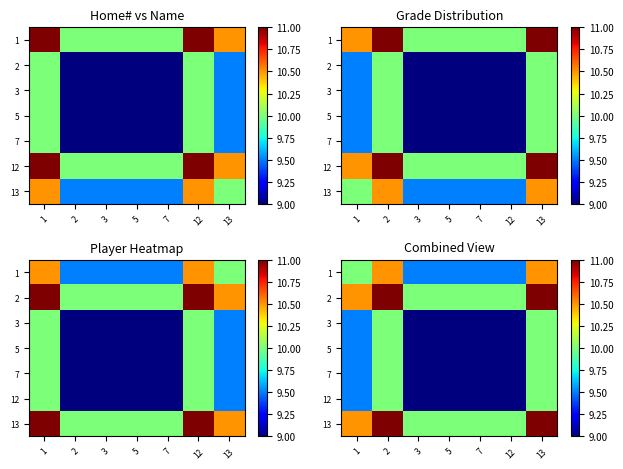

Is it true that 2 equals 5.4 at 12?

False